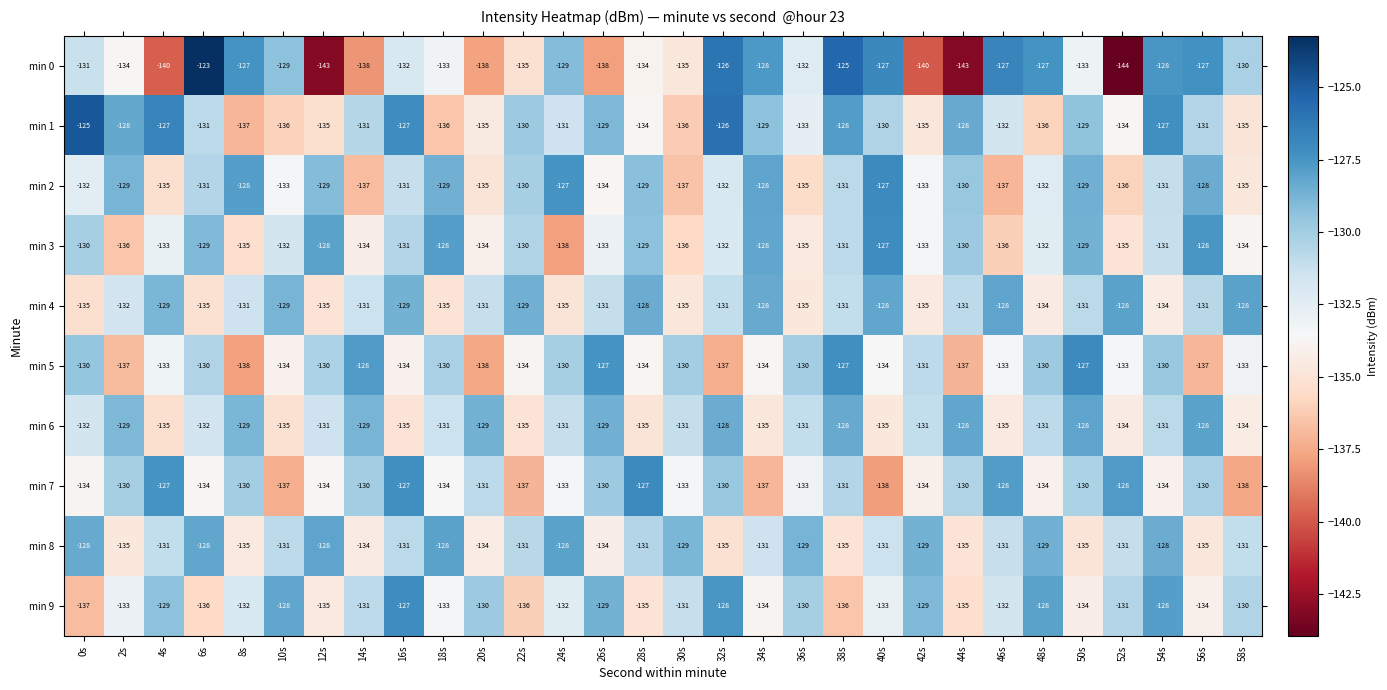

What is the difference between the highest and lowest values at 12s?

15